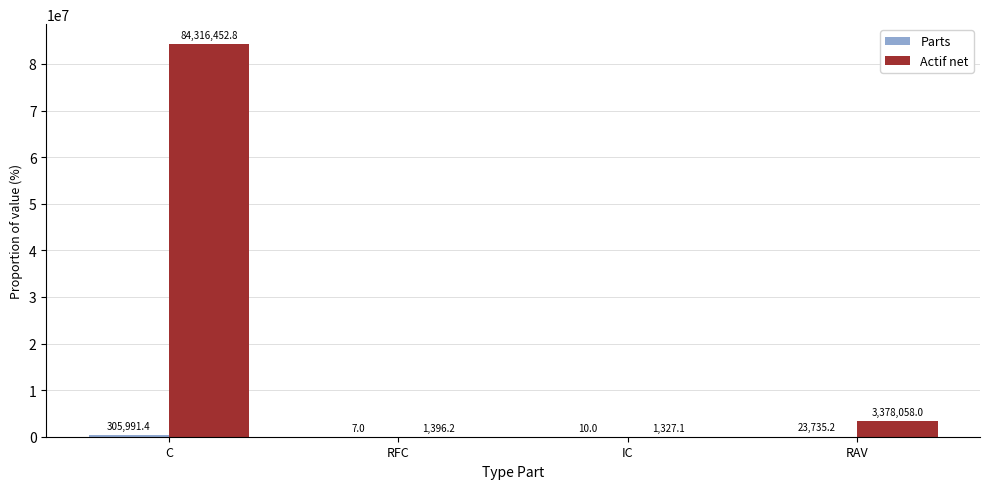

Between IC and RAV, which series saw the biggest shift?

Actif net